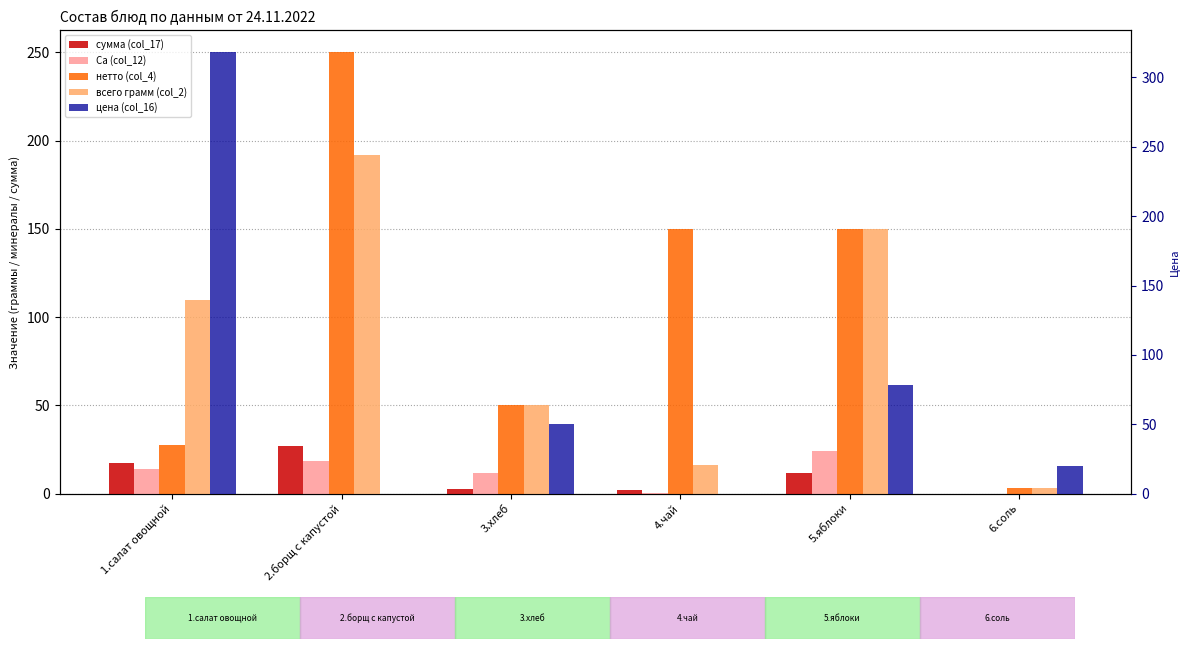

How many series are shown in this chart?

5